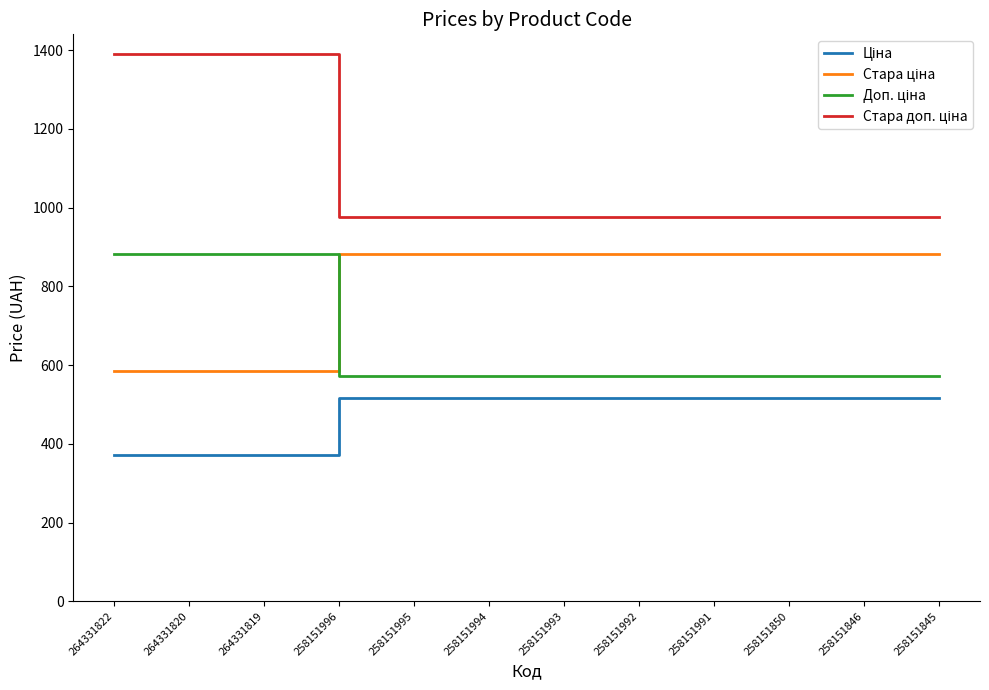

What is the difference between the highest and lowest values at 258151993?

460.3